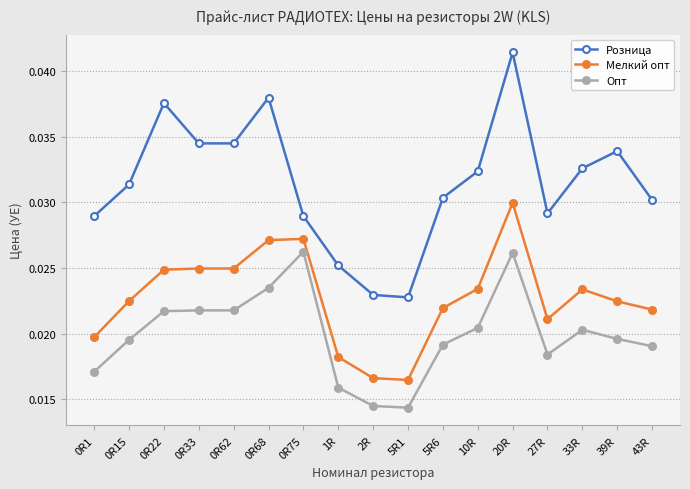

True or false: Розница and Опт intersect in this chart.

False